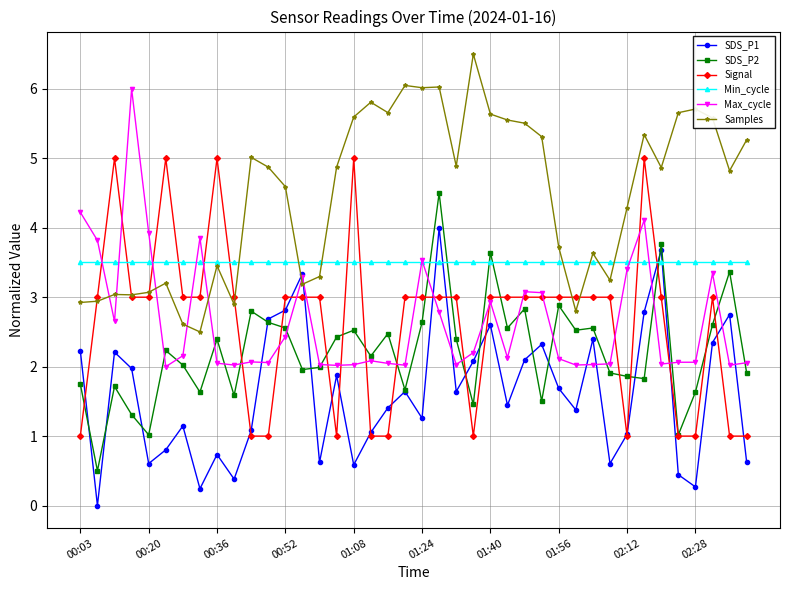

What is the value of the SDS_P1 point at the 27th from the left?

2.1